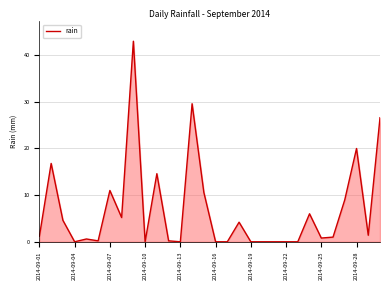

What is the difference between the maximum and minimum values?

43.0